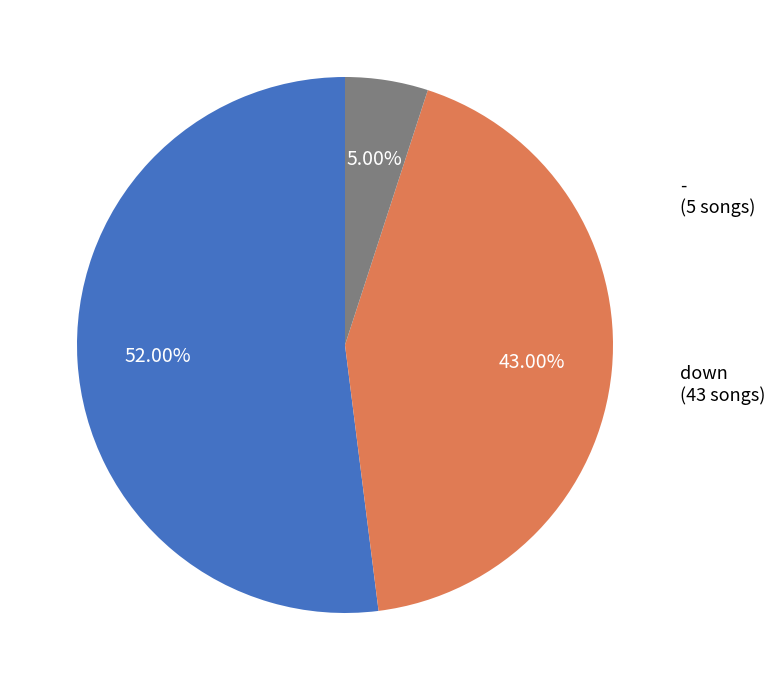

Between down and -, which is larger?

down